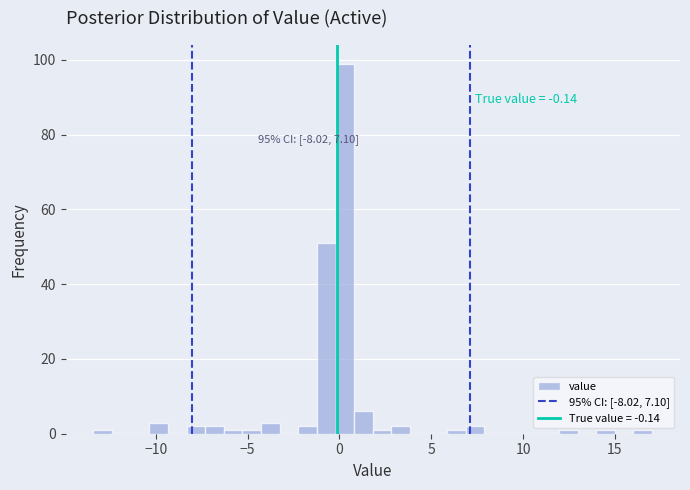

Read against the x-axis, roughly where is the centre of the tallest bar?

0.5